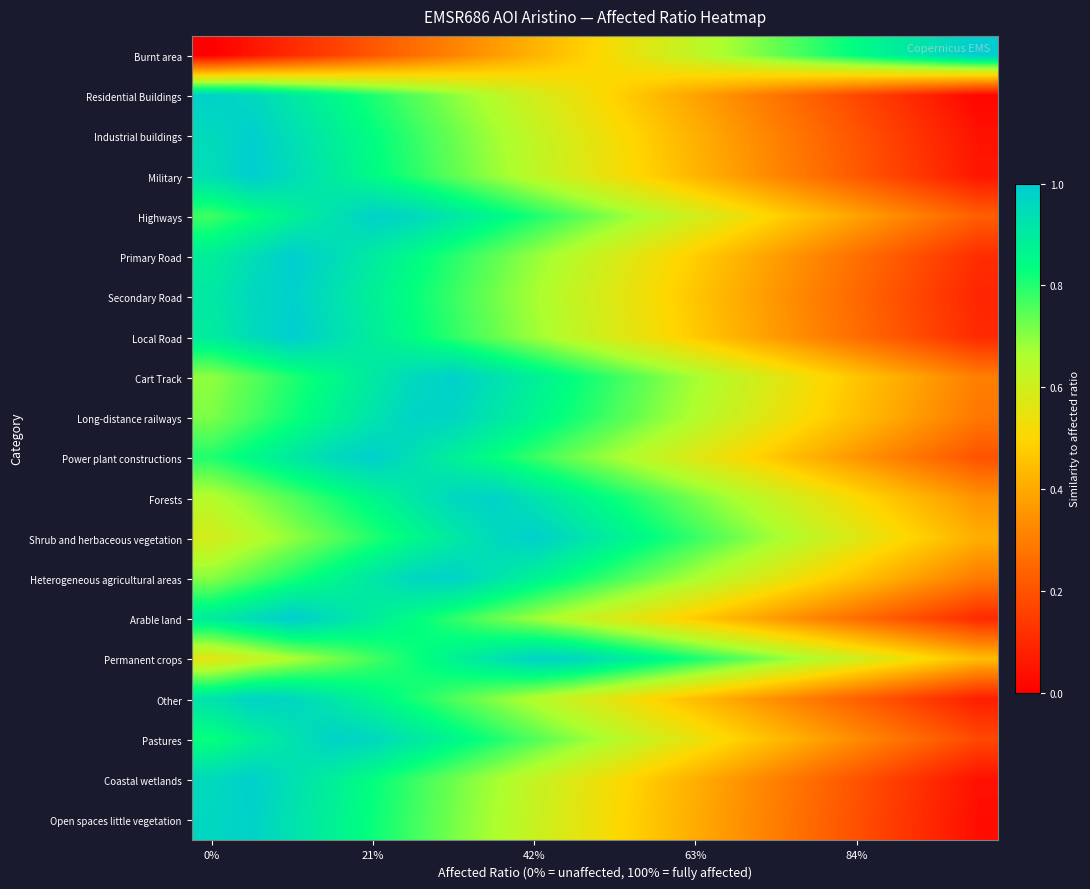

Reading right to left, extract all data points from this chart.

Burnt area: 1.0	0.9	0.9	0.8	0.8	0.7	0.7	0.6	0.6	0.5	0.5	0.4	0.4	0.3	0.3	0.2	0.2	0.1	0.1	0.0
Residential Buildings: 0.0	0.1	0.1	0.2	0.2	0.3	0.3	0.4	0.4	0.5	0.5	0.6	0.6	0.7	0.8	0.8	0.9	0.9	1.0	1.0
Industrial buildings: 0.0	0.1	0.2	0.2	0.3	0.3	0.4	0.4	0.5	0.5	0.6	0.6	0.7	0.7	0.8	0.8	0.9	0.9	1.0	1.0
Military: 0.1	0.1	0.2	0.2	0.3	0.3	0.4	0.4	0.5	0.5	0.6	0.6	0.7	0.7	0.8	0.8	0.9	1.0	1.0	0.9
Highways: 0.2	0.3	0.3	0.4	0.4	0.5	0.5	0.6	0.6	0.7	0.8	0.8	0.9	0.9	1.0	1.0	0.9	0.9	0.8	0.8
Primary Road: 0.1	0.2	0.2	0.3	0.3	0.4	0.4	0.5	0.5	0.6	0.6	0.7	0.7	0.8	0.8	0.9	1.0	1.0	0.9	0.9
Secondary Road: 0.1	0.1	0.2	0.3	0.3	0.4	0.4	0.5	0.5	0.6	0.6	0.7	0.7	0.8	0.8	0.9	0.9	1.0	1.0	0.9
Local Road: 0.1	0.2	0.2	0.3	0.3	0.4	0.4	0.5	0.5	0.6	0.6	0.7	0.7	0.8	0.8	0.9	0.9	1.0	1.0	0.9
Cart Track: 0.3	0.4	0.4	0.5	0.5	0.6	0.6	0.7	0.7	0.8	0.8	0.9	0.9	1.0	1.0	0.9	0.9	0.8	0.7	0.7
Long-distance railways: 0.3	0.3	0.4	0.4	0.5	0.6	0.6	0.7	0.7	0.8	0.8	0.9	0.9	1.0	1.0	0.9	0.9	0.8	0.8	0.7
Power plant constructions: 0.2	0.3	0.3	0.4	0.4	0.5	0.5	0.6	0.6	0.7	0.7	0.8	0.8	0.9	0.9	1.0	1.0	0.9	0.9	0.8
Forests: 0.3	0.4	0.5	0.5	0.6	0.6	0.7	0.7	0.8	0.8	0.9	0.9	1.0	1.0	0.9	0.9	0.8	0.8	0.7	0.7
Shrub and herbaceous vegetation: 0.4	0.5	0.5	0.6	0.6	0.7	0.7	0.8	0.8	0.9	0.9	1.0	1.0	0.9	0.9	0.8	0.7	0.7	0.6	0.6
Heterogeneous agricultural areas: 0.3	0.3	0.4	0.5	0.5	0.6	0.6	0.7	0.7	0.8	0.8	0.9	0.9	1.0	1.0	0.9	0.9	0.8	0.8	0.7
Arable land: 0.1	0.2	0.2	0.3	0.3	0.4	0.4	0.5	0.5	0.6	0.6	0.7	0.7	0.8	0.8	0.9	0.9	1.0	0.9	0.9
Permanent crops: 0.4	0.5	0.5	0.6	0.7	0.7	0.8	0.8	0.9	0.9	1.0	1.0	0.9	0.9	0.8	0.8	0.7	0.7	0.6	0.6
Other: 0.1	0.1	0.2	0.2	0.3	0.3	0.4	0.4	0.5	0.5	0.6	0.7	0.7	0.8	0.8	0.9	0.9	1.0	1.0	0.9
Pastures: 0.2	0.2	0.3	0.3	0.4	0.4	0.5	0.5	0.6	0.6	0.7	0.8	0.8	0.9	0.9	1.0	1.0	0.9	0.9	0.8
Coastal wetlands: 0.0	0.1	0.1	0.2	0.3	0.3	0.4	0.4	0.5	0.5	0.6	0.6	0.7	0.7	0.8	0.8	0.9	0.9	1.0	1.0
Open spaces little vegetation: 0.0	0.1	0.1	0.2	0.2	0.3	0.4	0.4	0.5	0.5	0.6	0.6	0.7	0.7	0.8	0.8	0.9	0.9	1.0	1.0